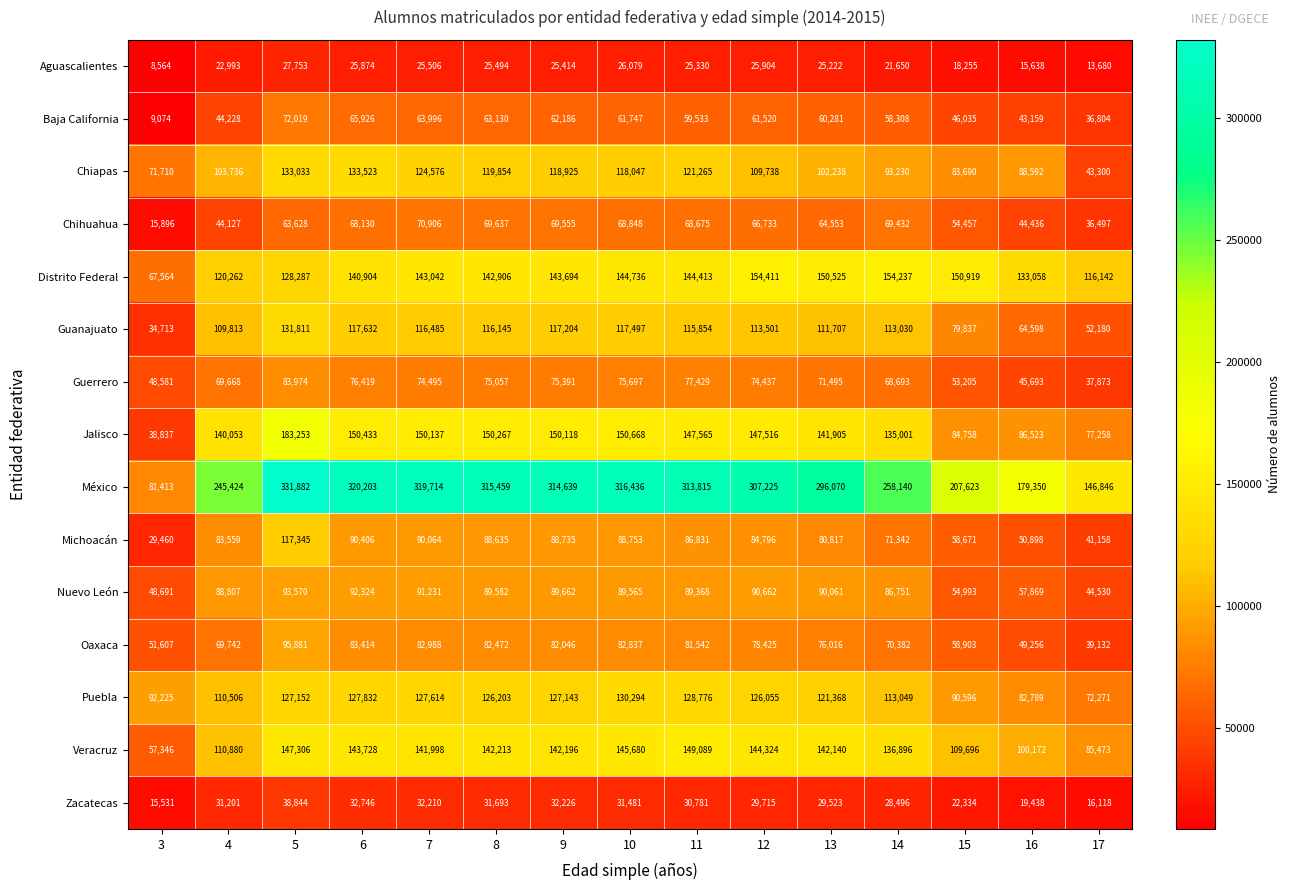

What is the difference between the second highest and minimum values in the Guanajuato series?

82919